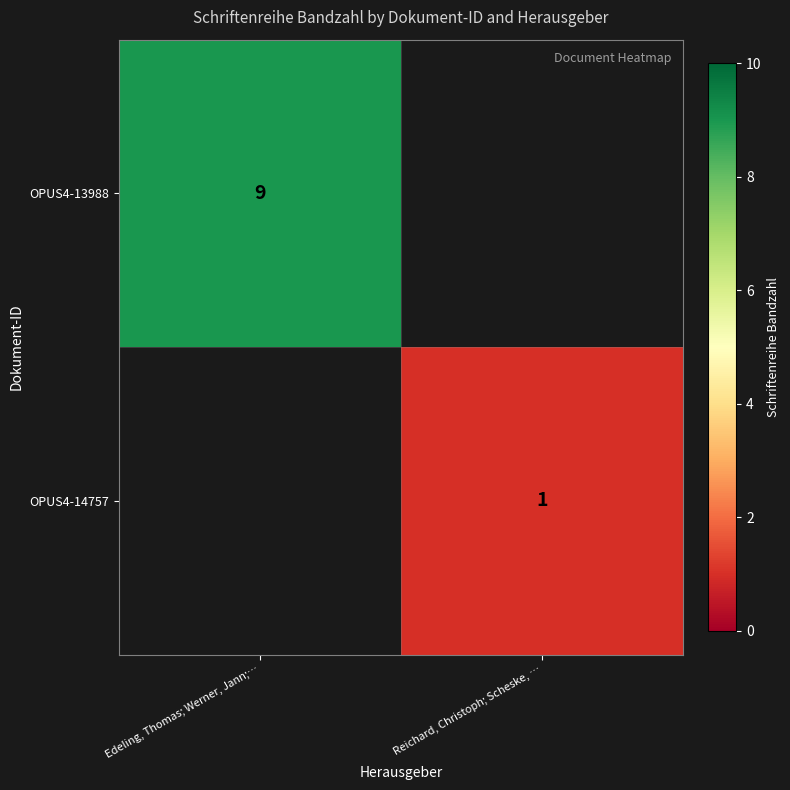

True or false: OPUS4-14757 has a value of 1 at Reichard, Christoph; Scheske, ….

True